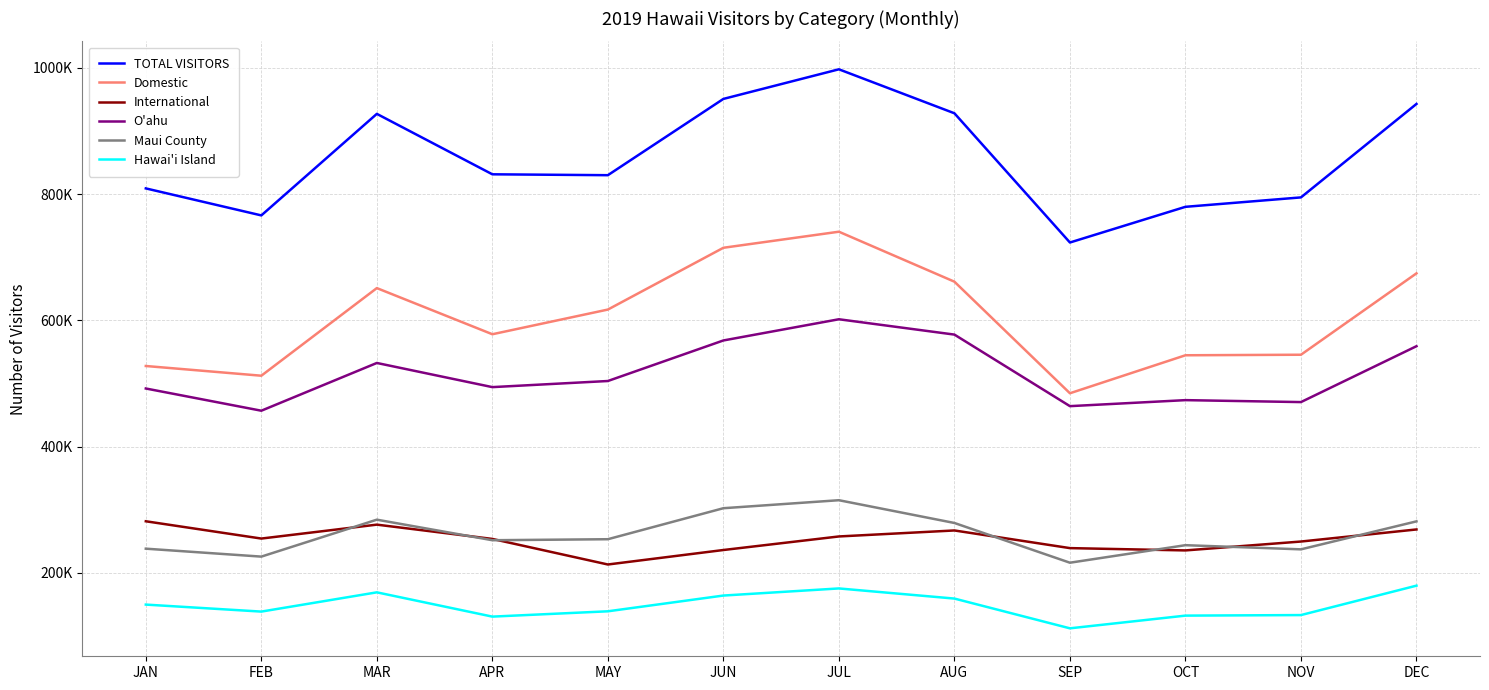

True or false: International and TOTAL VISITORS intersect in this chart.

False